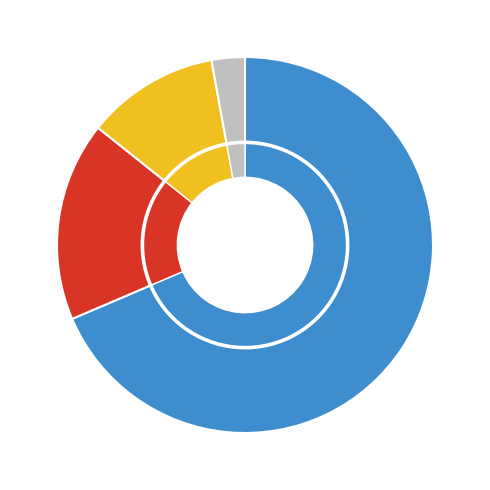

To the nearest percent, what portion does decimal represent?

17%